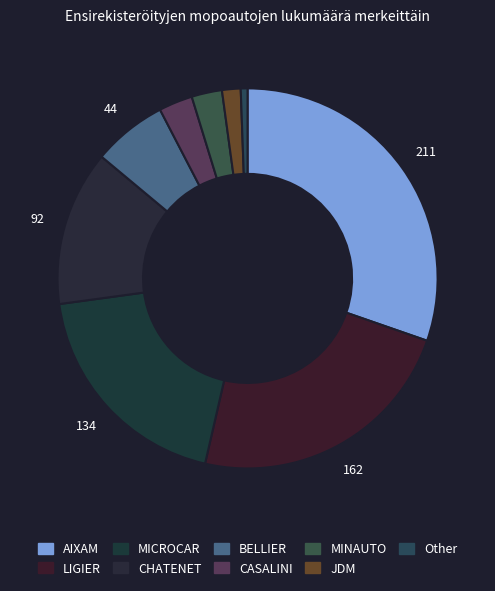

To the nearest percent, what is the difference between the JDM and LIGIER slice percentages?

22%